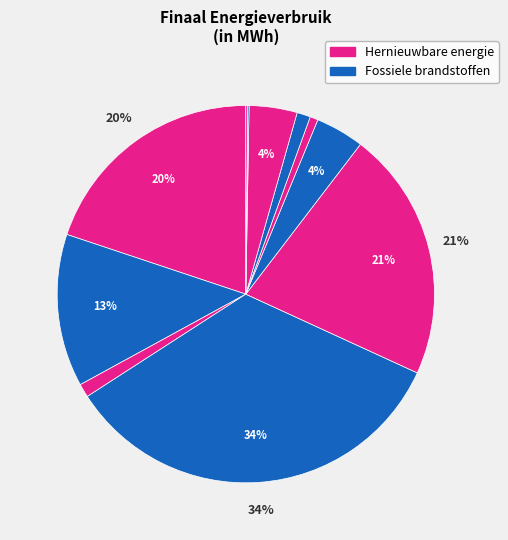

How many slices are in this pie chart?

11